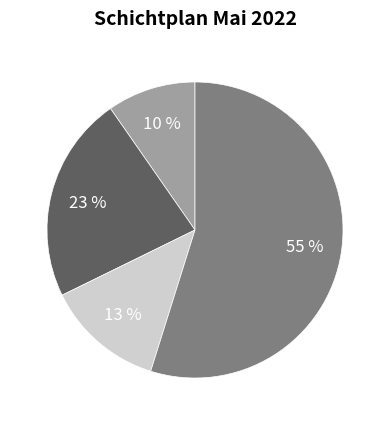

Is there any slice that represents more than half of the pie?

Yes